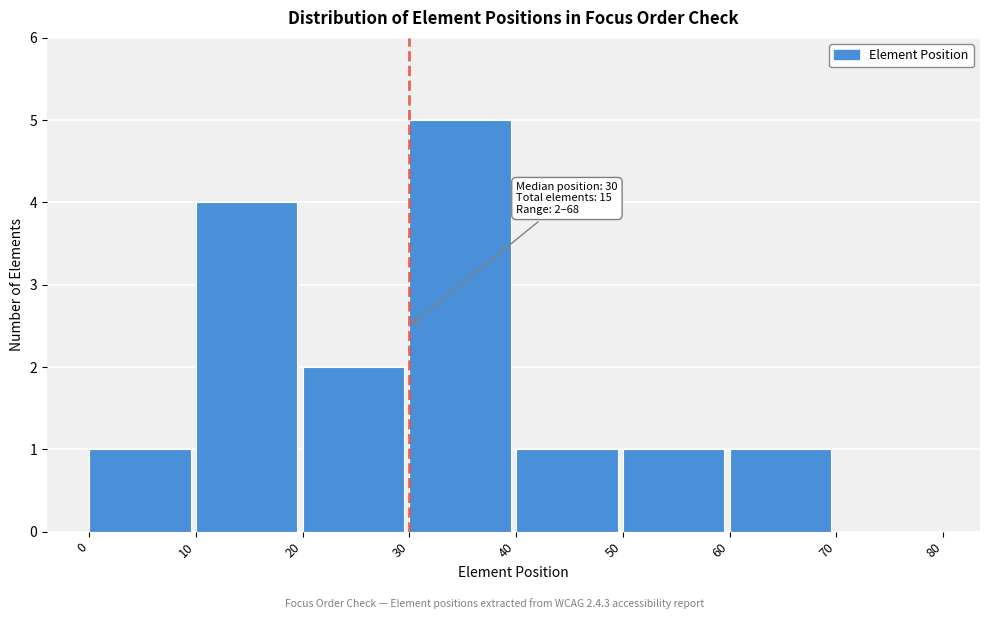

Over which range of the x-axis is the bar tallest?

30 to 40